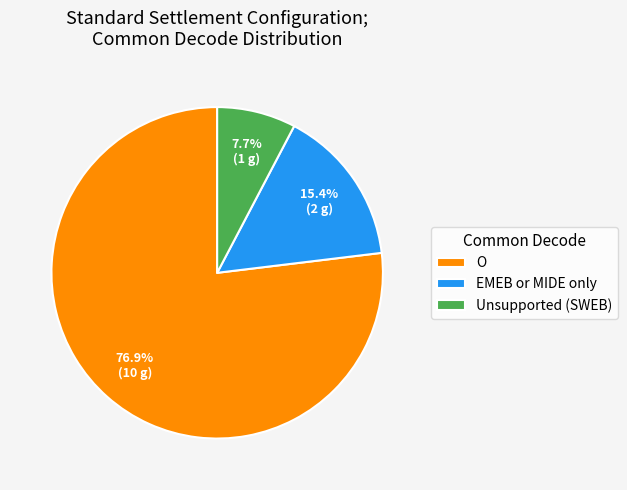

Which category has the smallest portion of the pie?

Unsupported (SWEB)